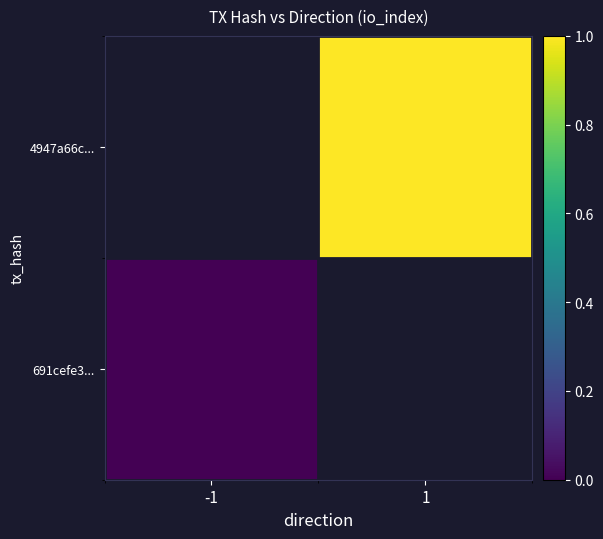

At 1, list the series in order from smallest to largest.

691cefe3..., 4947a66c...